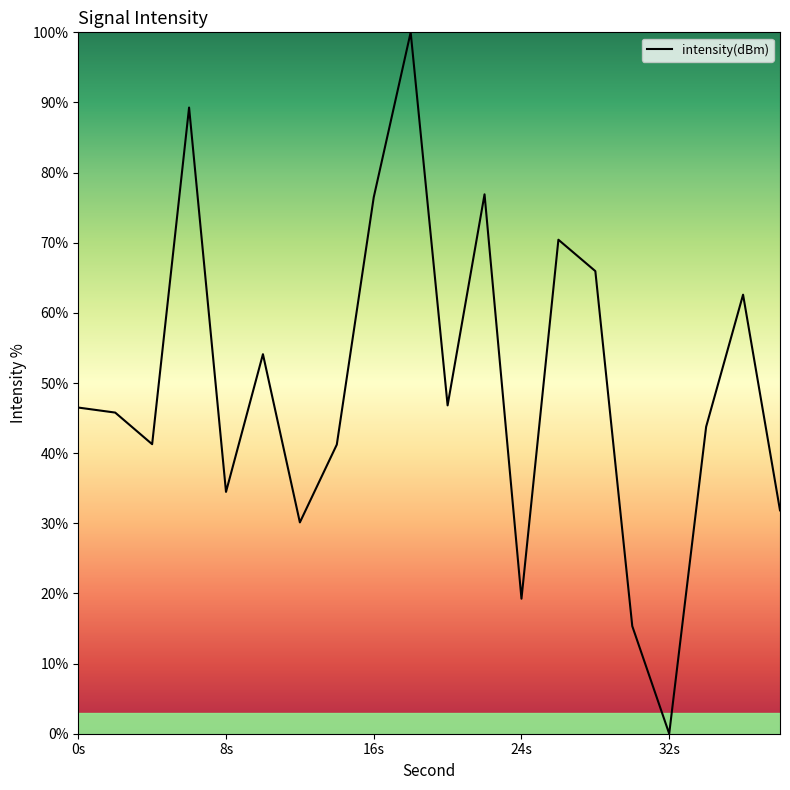

What is the sum of all values?

992.2